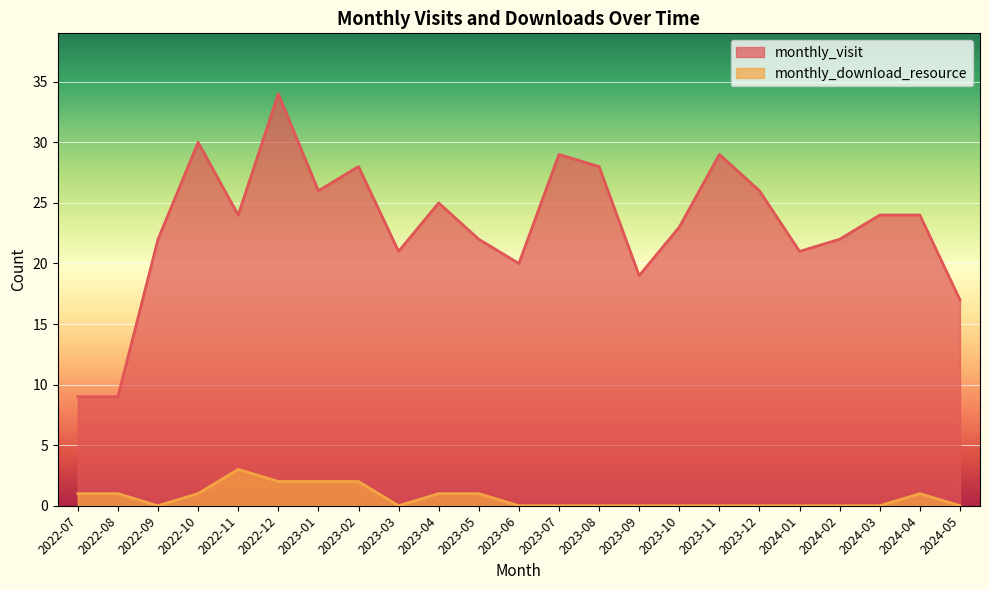

The monthly_download_resource series shows 0 at 2024-05. True or false?

True